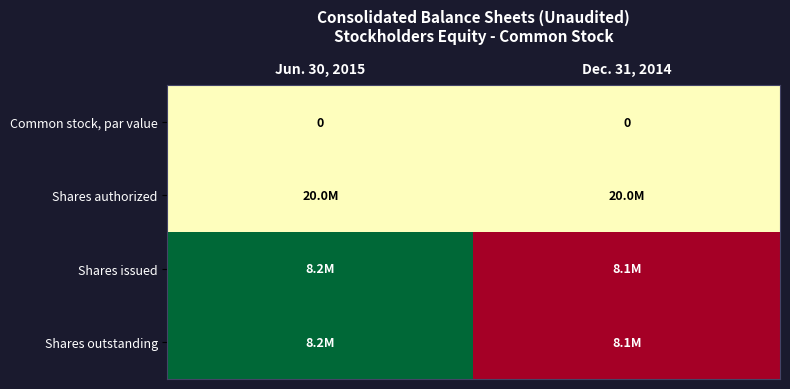

How many categories are shown in the chart?

2